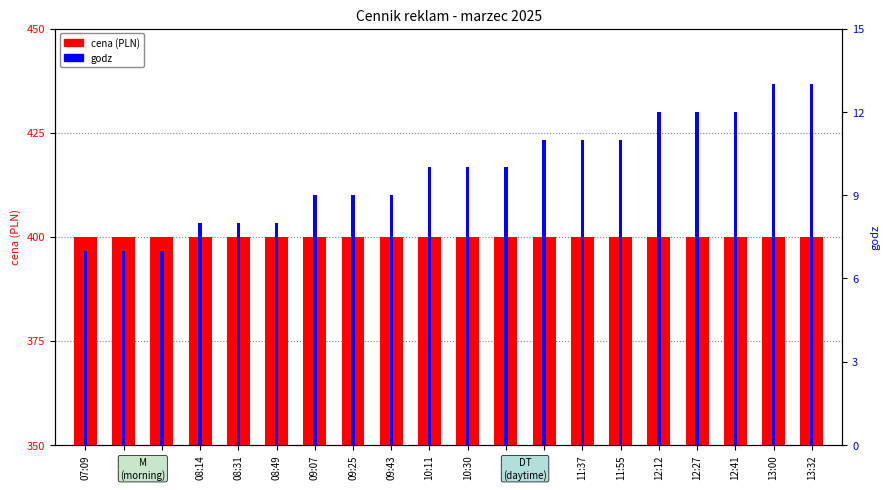

How many bars are there in total?

40